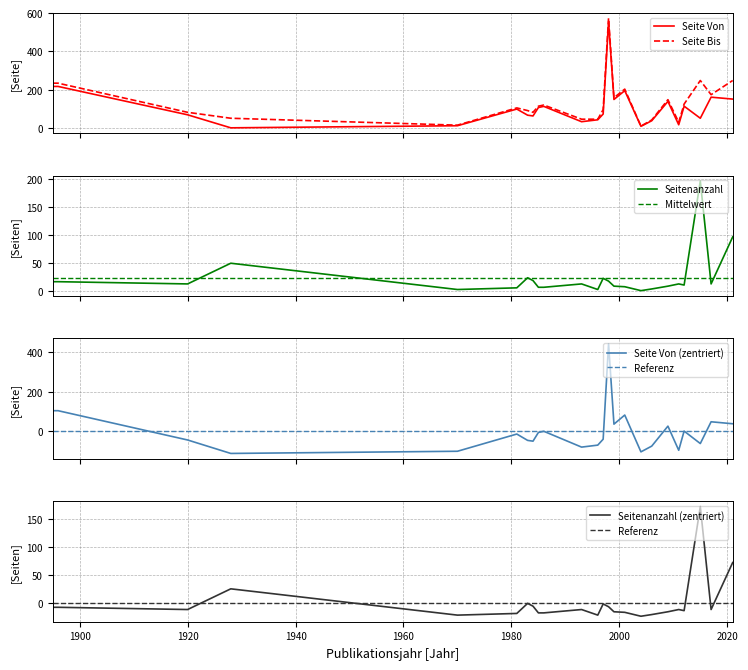

List the series in order of their peak value, lowest first.

Seitenanzahl, Seite Von, Seite Bis